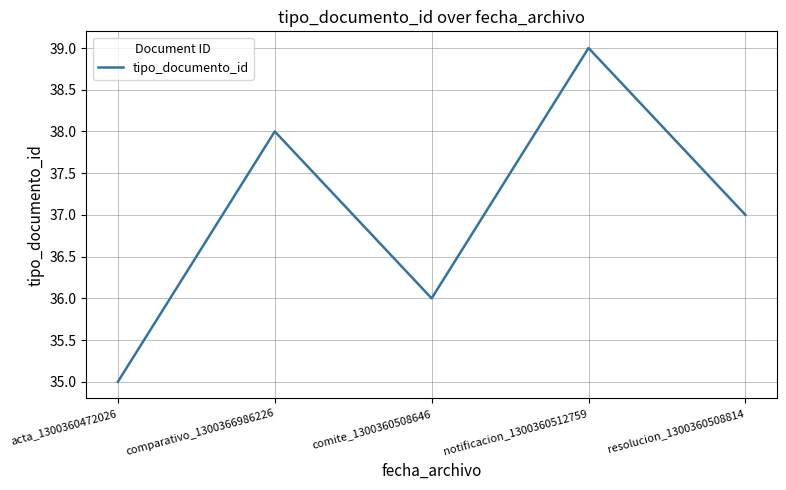

Rank the categories by value from lowest to highest.

acta_1300360472026, comite_1300360508646, resolucion_1300360508814, comparativo_1300366986226, notificacion_1300360512759